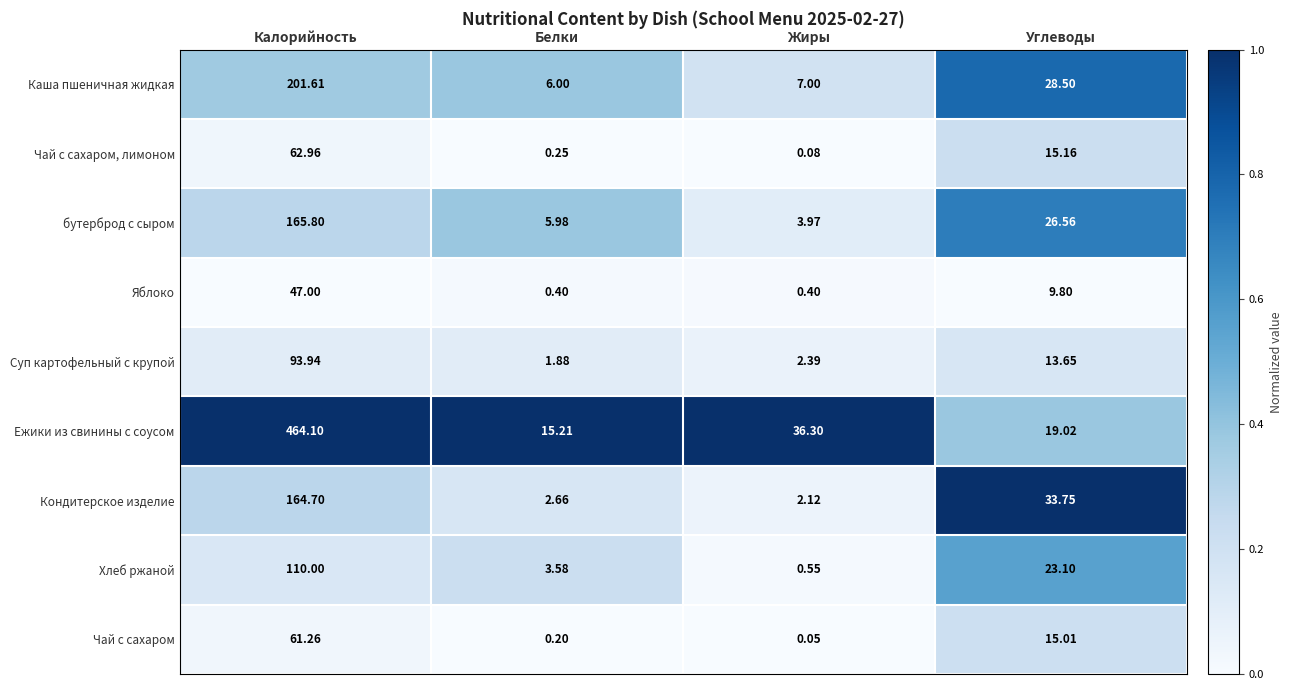

At which category does the chart reach its minimum across all series?

Жиры